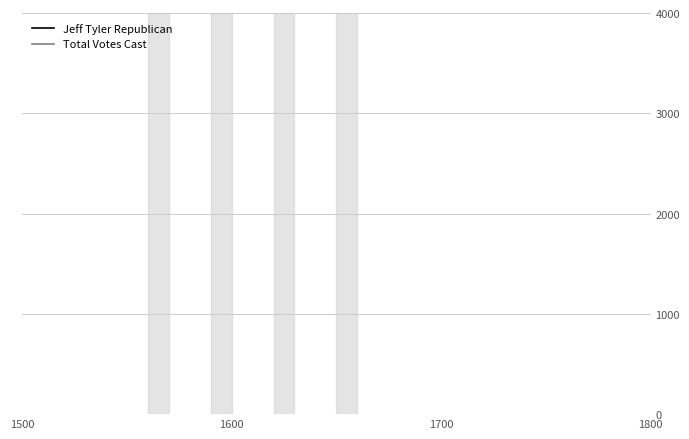

Rank the series at 1500 from lowest to highest value.

Jeff Tyler Republican, Total Votes Cast